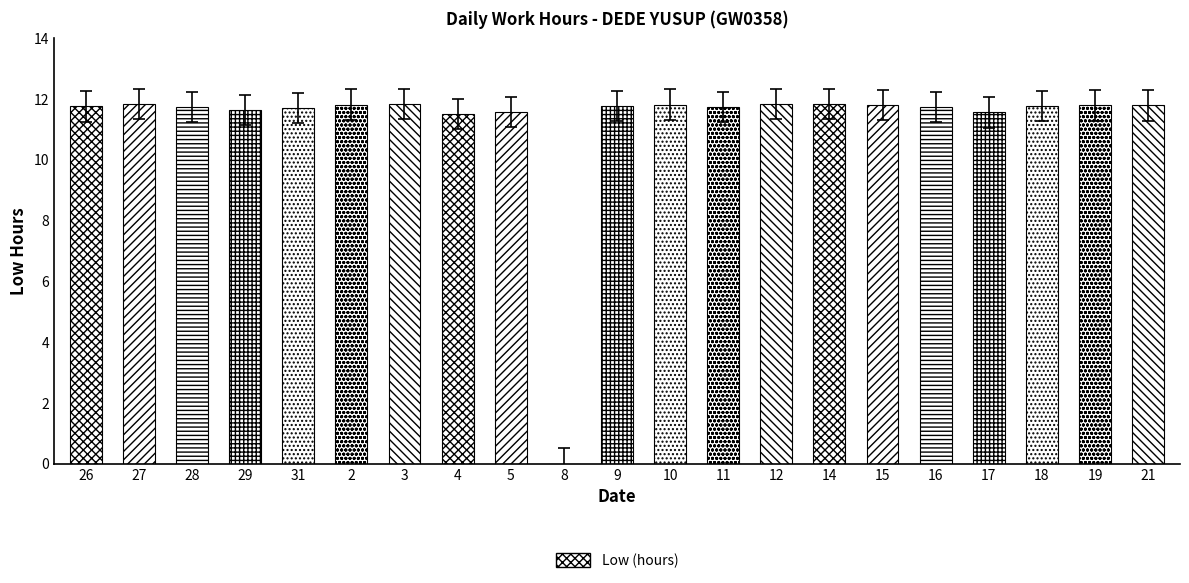

Approximately how many times larger is the value at 21 compared to 12?

1.0